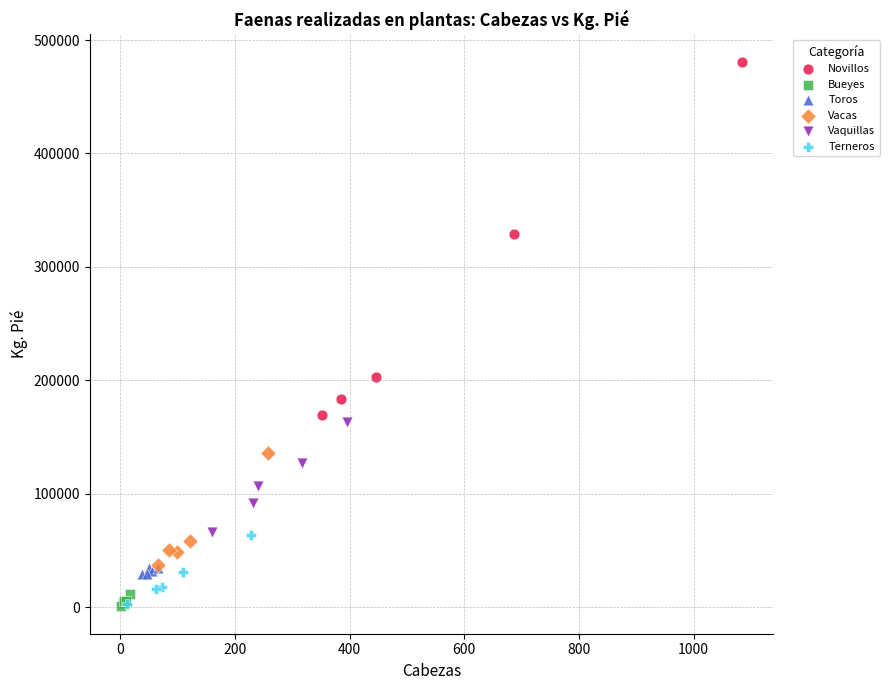

Which series contains the highest Y value?

Novillos